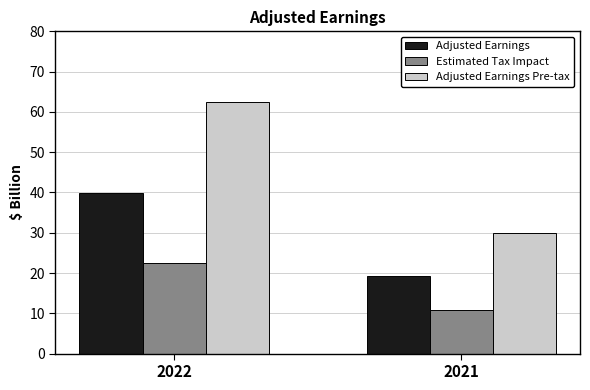

Reading left to right, transcribe all the data shown in this chart.

Adjusted Earnings: 2022=39.9	2021=19.3
Estimated Tax Impact: 2022=22.5	2021=10.7
Adjusted Earnings Pre-tax: 2022=62.4	2021=30.0